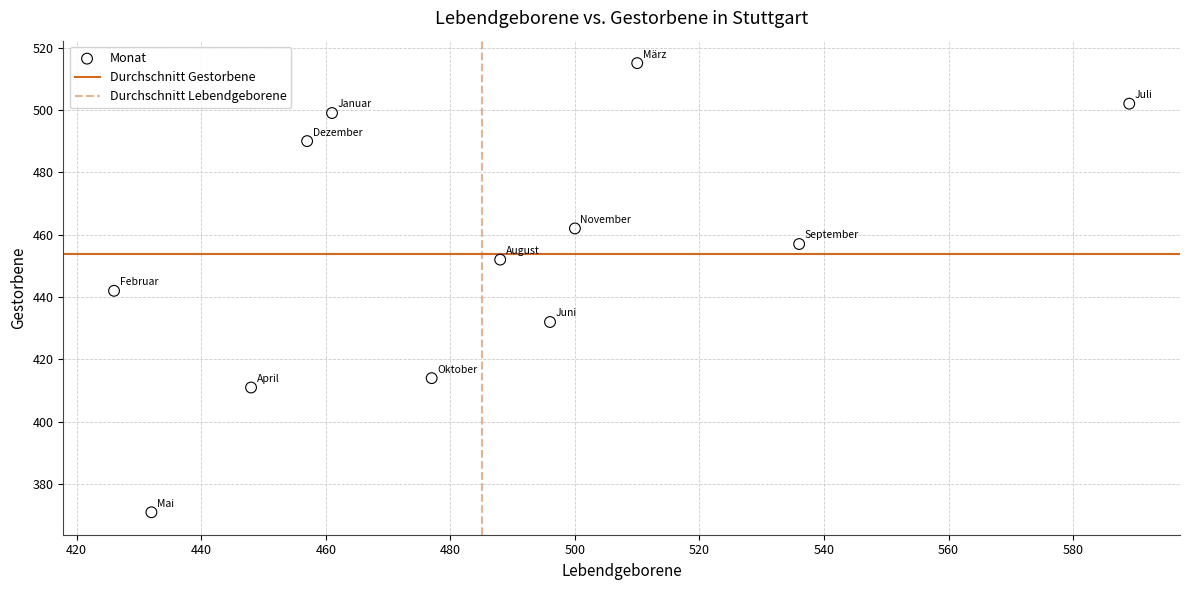

What is the average X value?

485